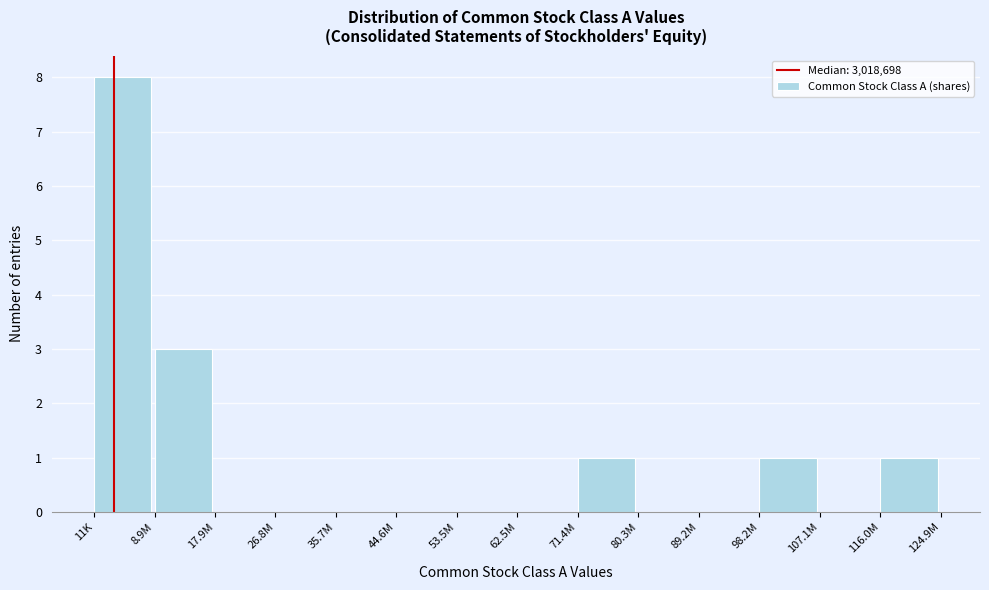

Reading right to left, transcribe all the data shown in this chart.

116.0M=1	107.1M=0	98.2M=1	89.2M=0	80.3M=0	71.4M=1	62.5M=0	53.5M=0	44.6M=0	35.7M=0	26.8M=0	17.9M=0	8.9M=3	11K=8